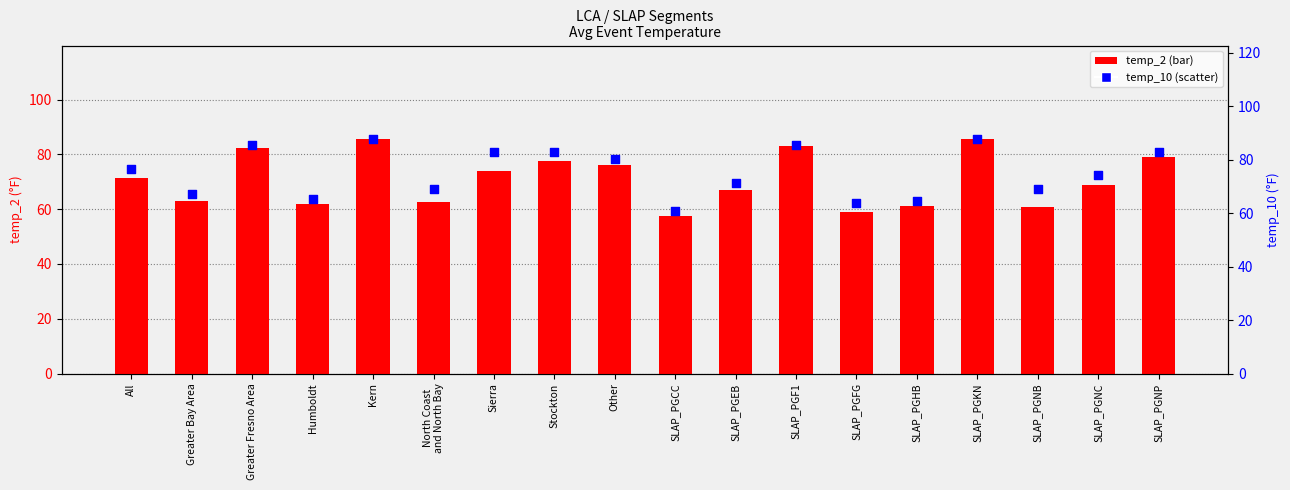

Which series reaches the maximum Y coordinate?

temp_10